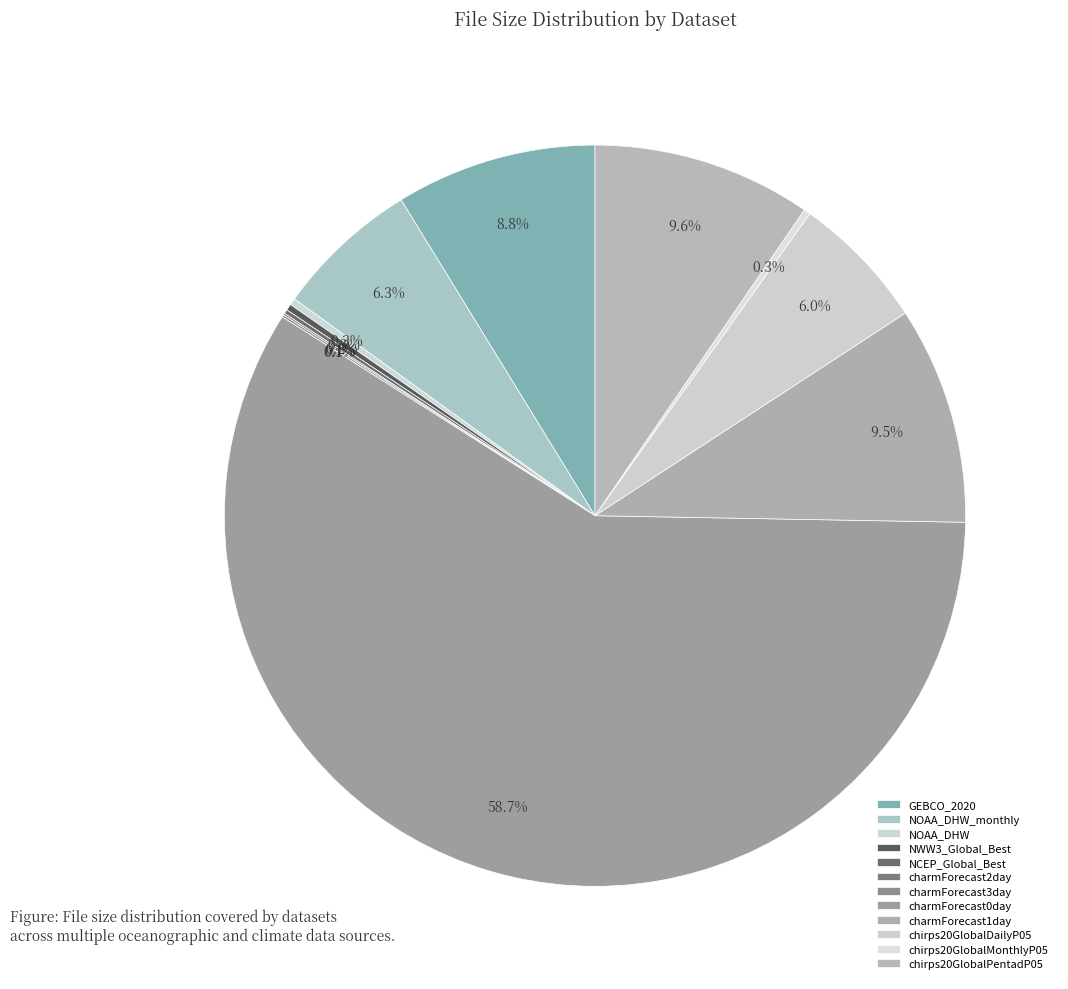

Count the number of slices in the pie.

12